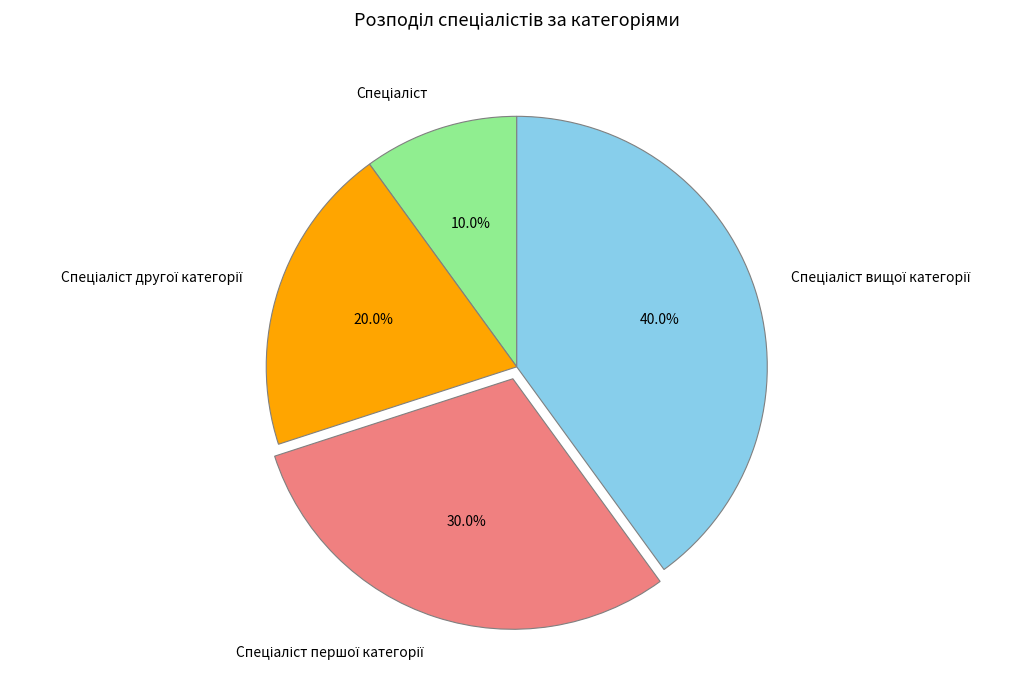

Count the number of slices in the pie.

4